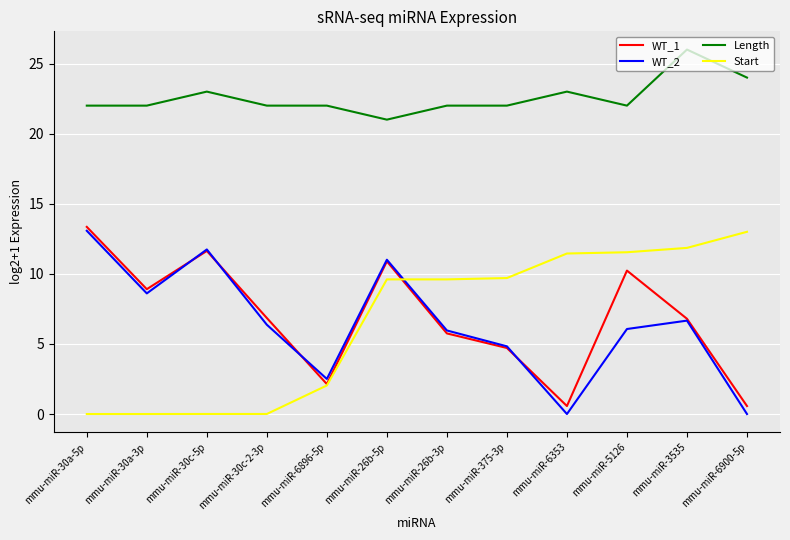

At how many categories does at least one series exceed 25?

1